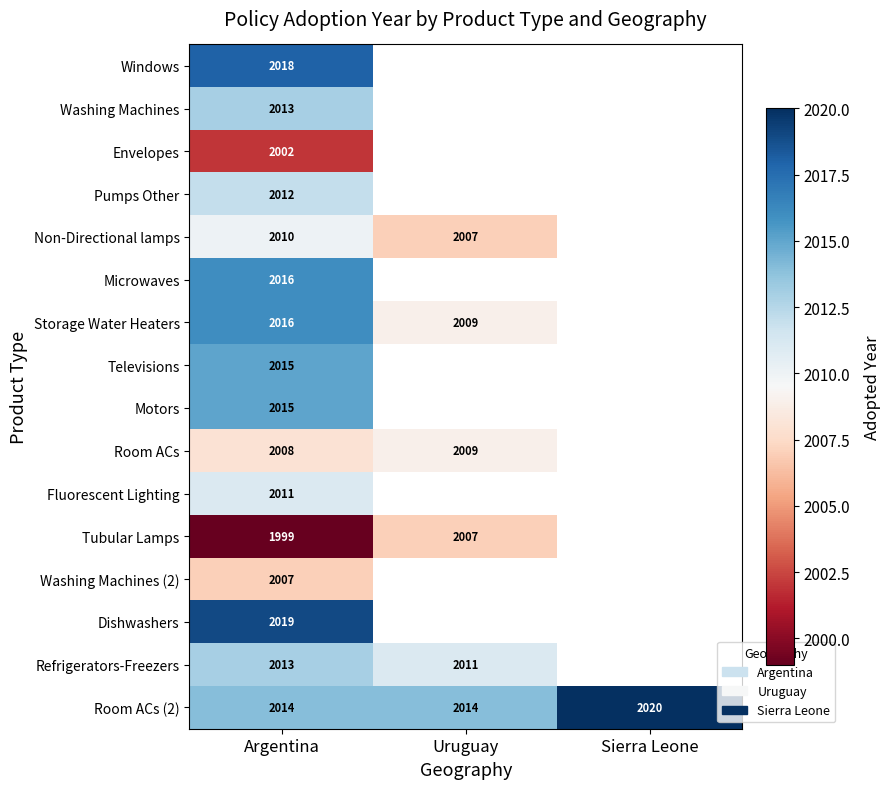

Is it true that Tubular Lamps equals 2007 at Uruguay?

True